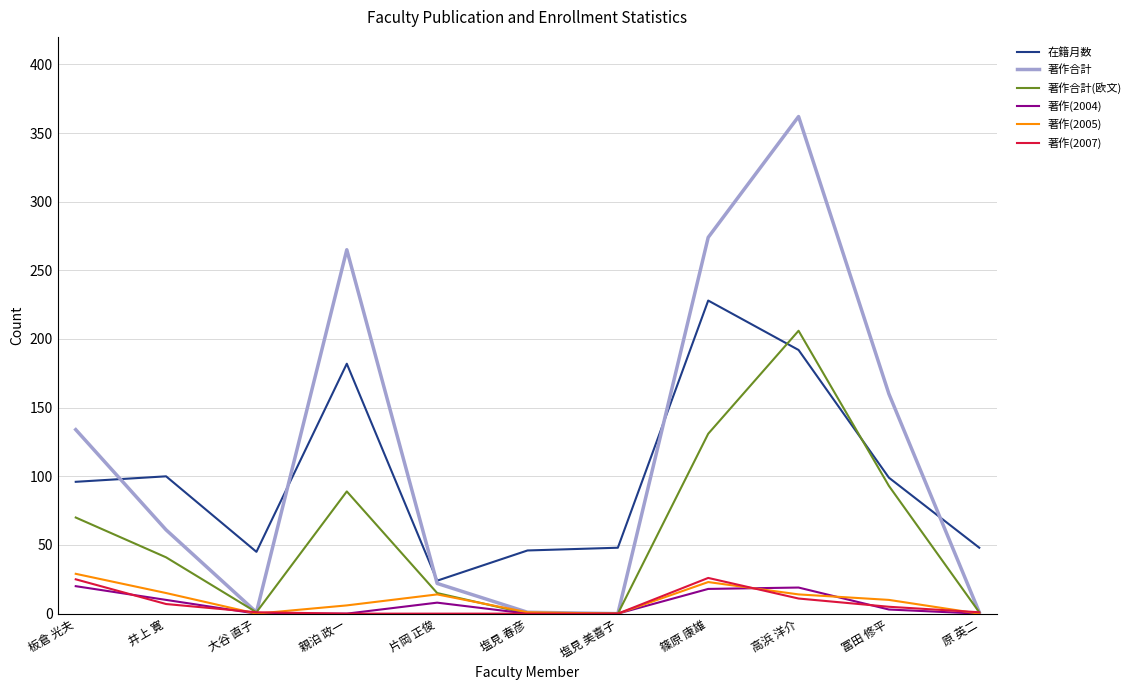

The value of 著作(2007) at 片岡 正俊 is 0. True or false?

True